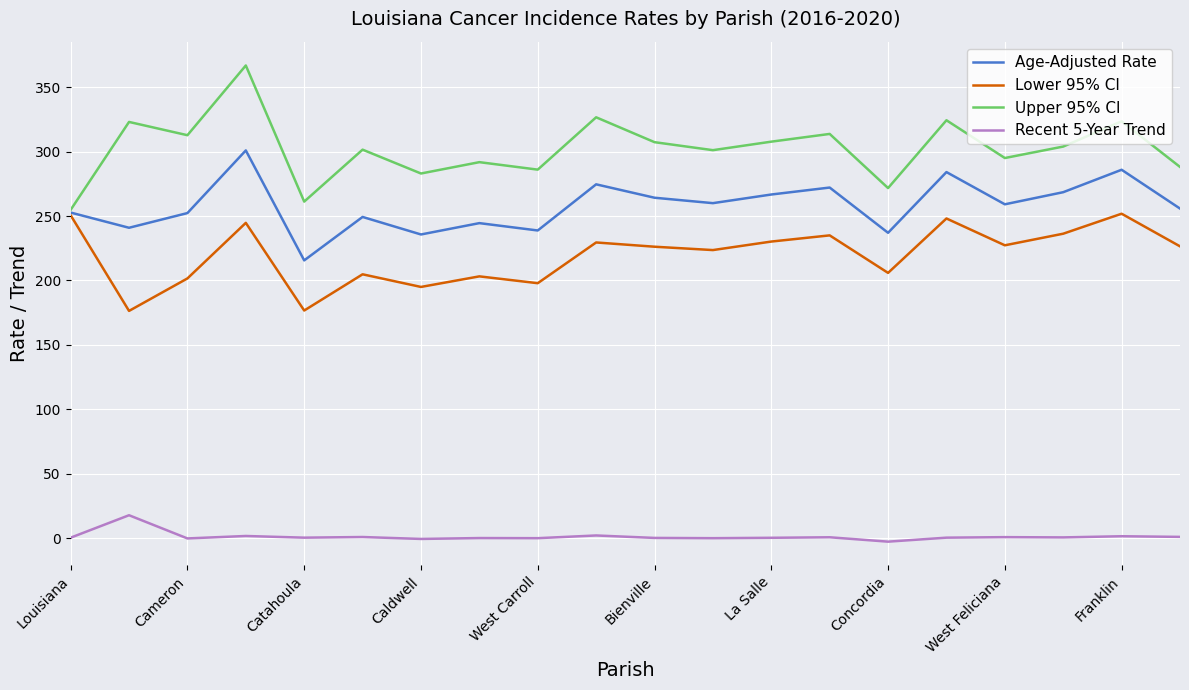

How many lines are shown in the chart?

4